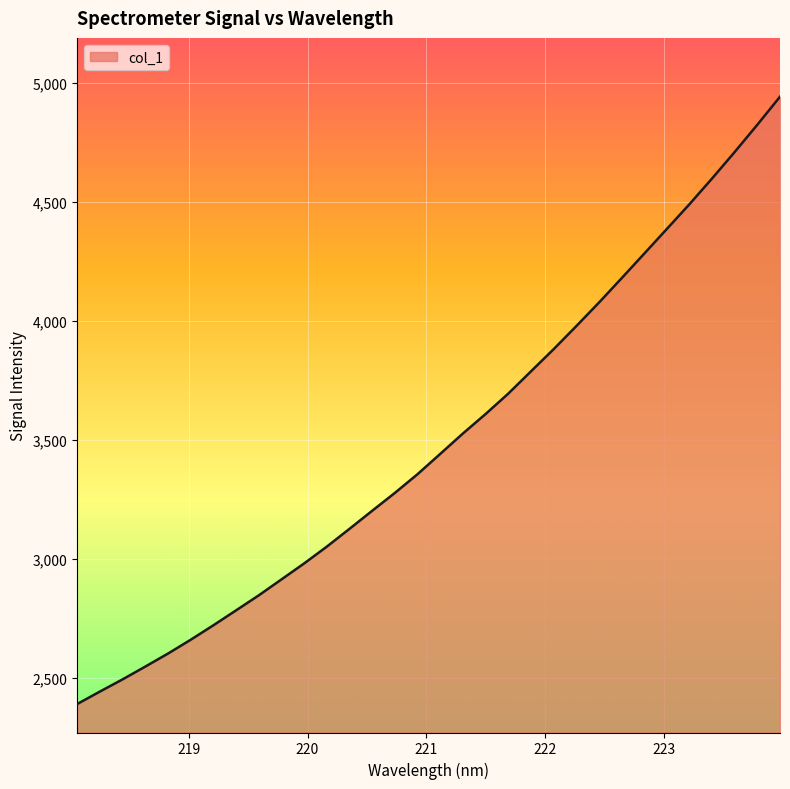

What is the smallest value displayed?

2389.9